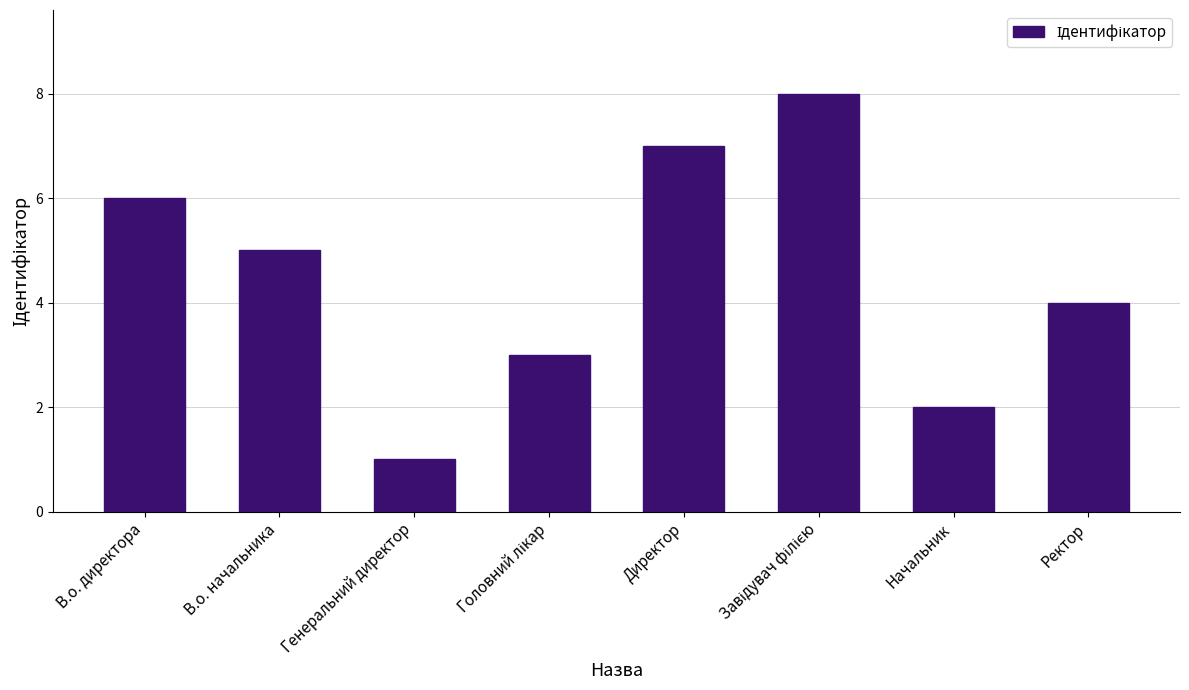

Reading left to right, transcribe all the data shown in this chart.

6	5	1	3	7	8	2	4